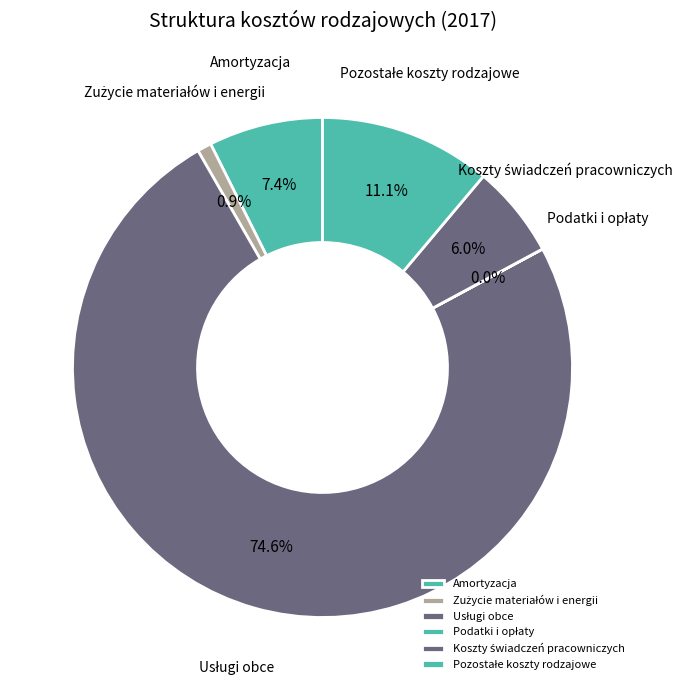

Is there any slice that represents more than half of the pie?

Yes